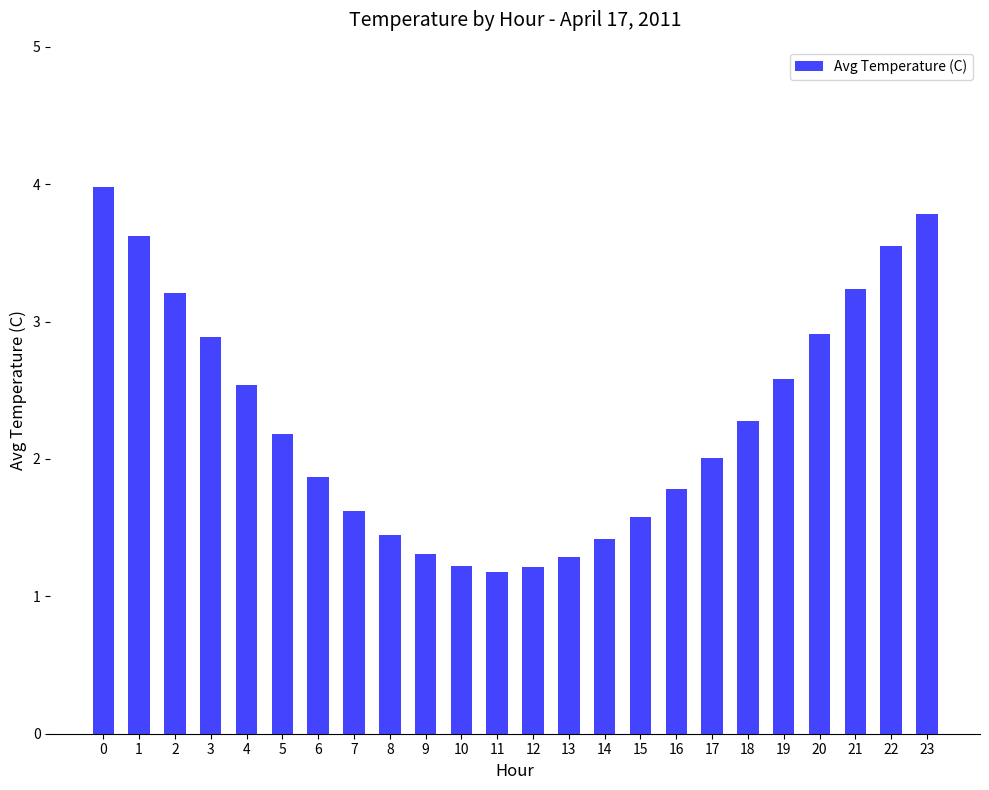

What is the difference between the values at 3 and 2?

0.3